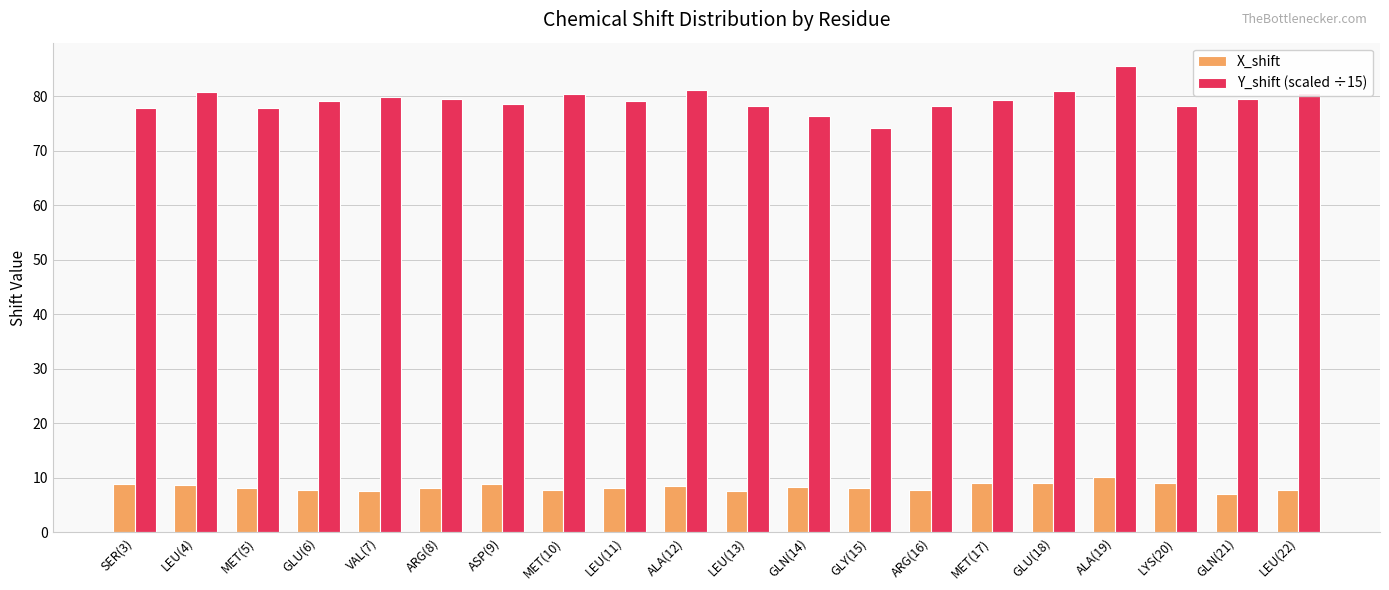

What is the difference between the highest and lowest values at GLN(14)?

68.1